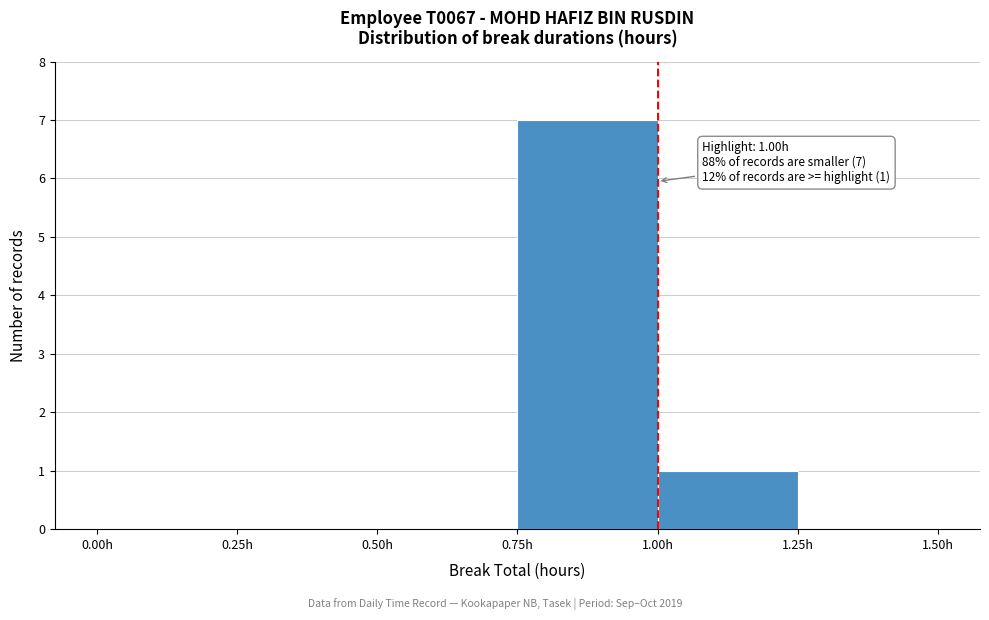

Over which range of the x-axis is the bar tallest?

0.75 to 1.00